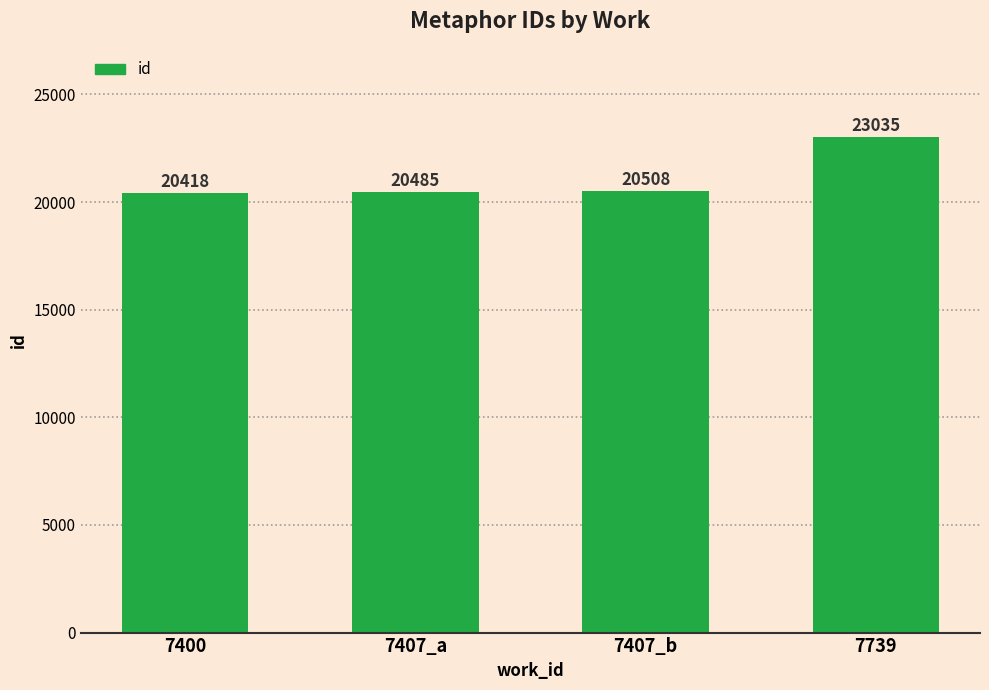

At which category does the chart reach its peak across all series?

7739